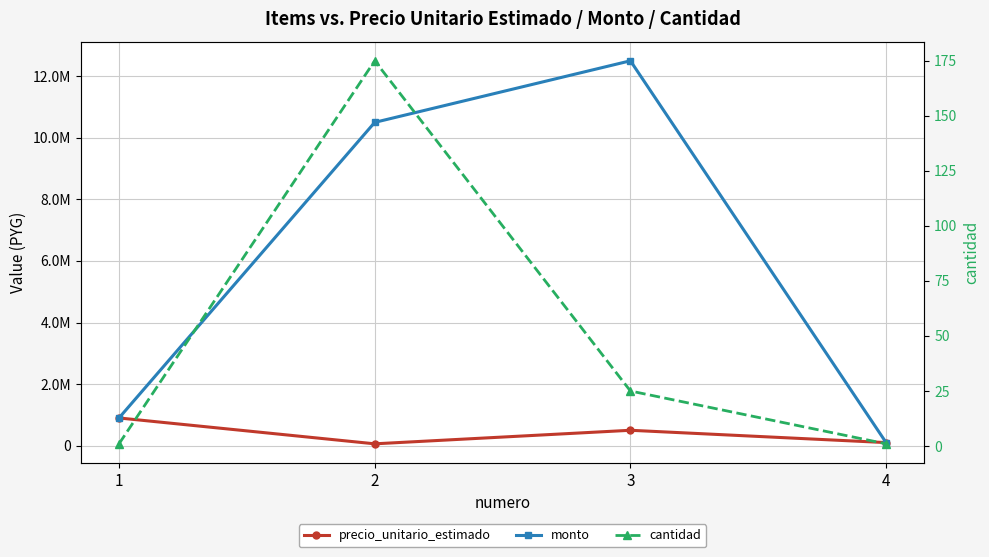

Where is precio_unitario_estimado nearest to the value 480000?

3